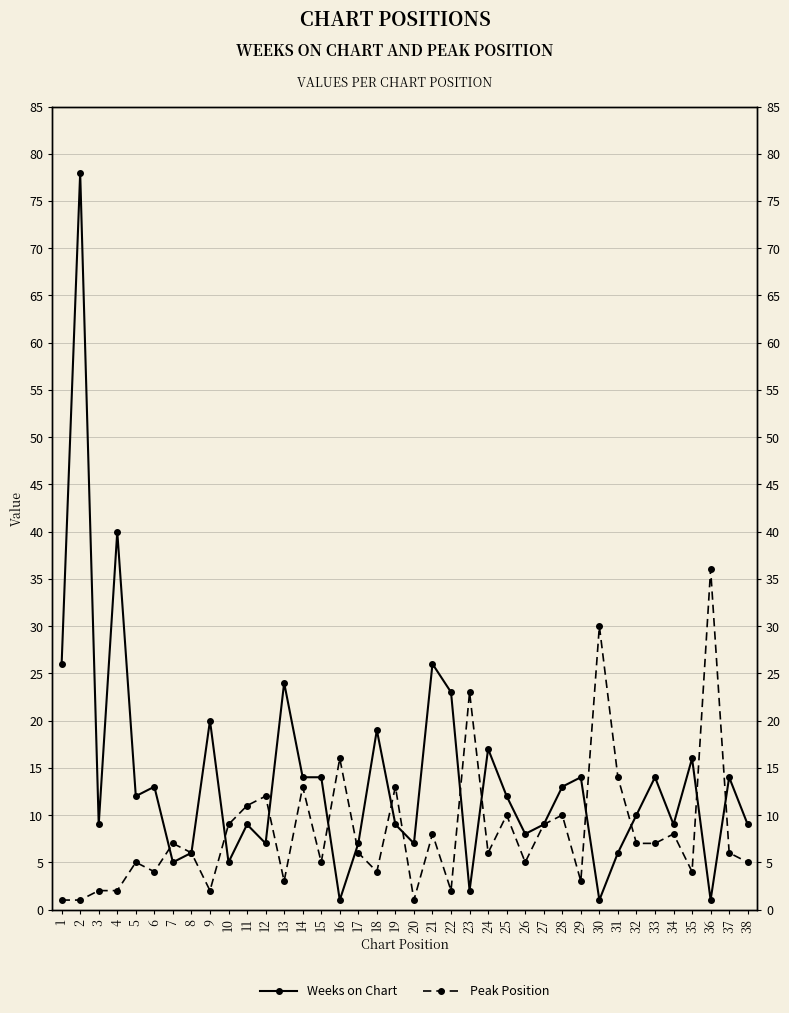

In Peak Position, how many points are lower than both neighbors (excluding endpoints)?

11